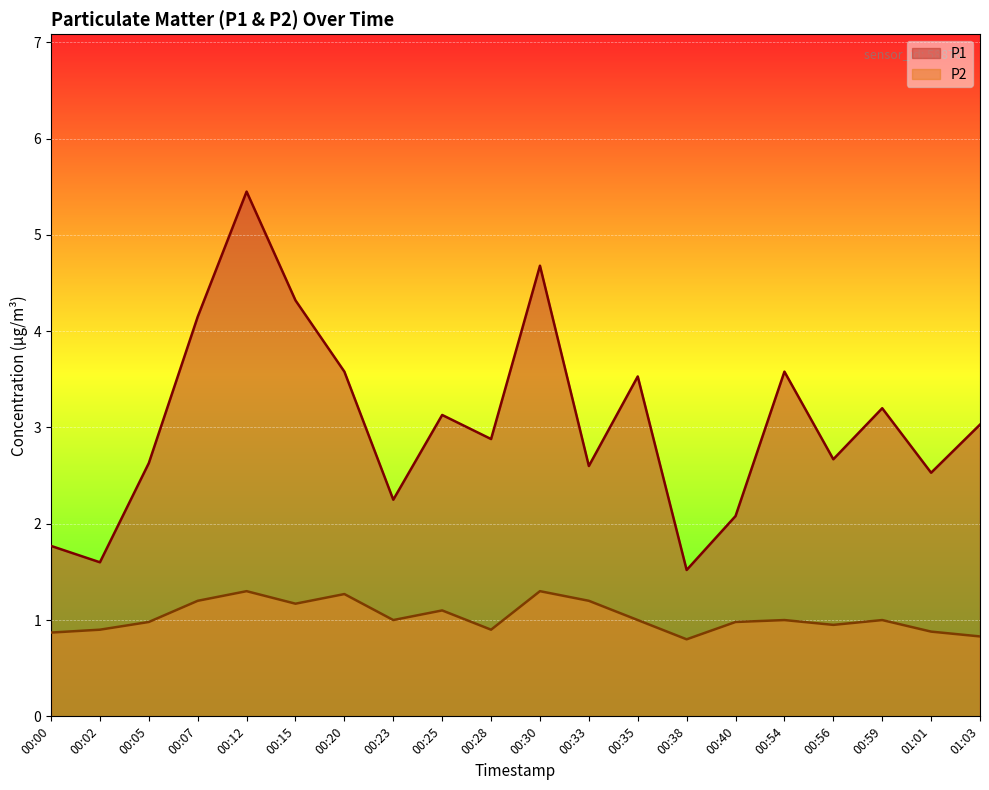

How many values in the P2 series exceed 1?

7